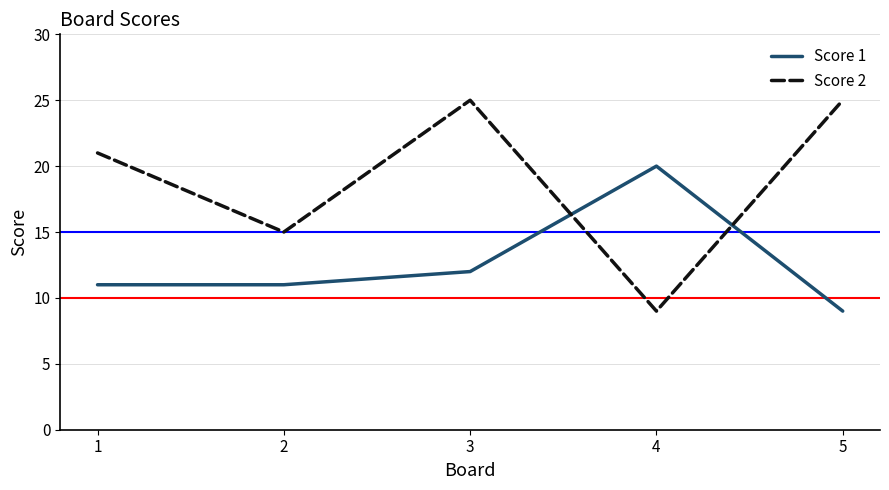

Rank the series by their average value, from highest to lowest.

Score 2, Score 1